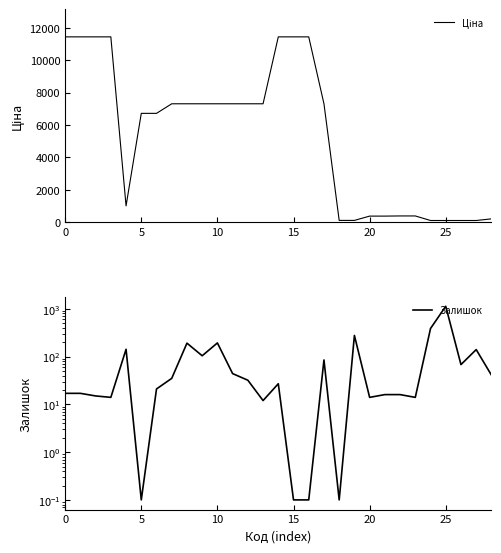

What is the label of the 24th point from the left?

23